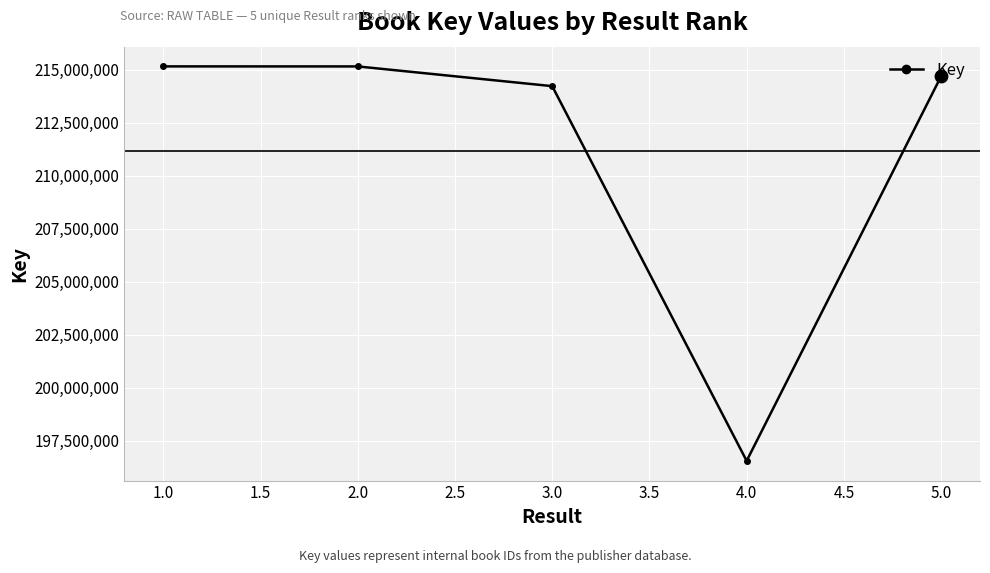

What is the ratio of the value at 5.0 to the value at 3.0?

1.0